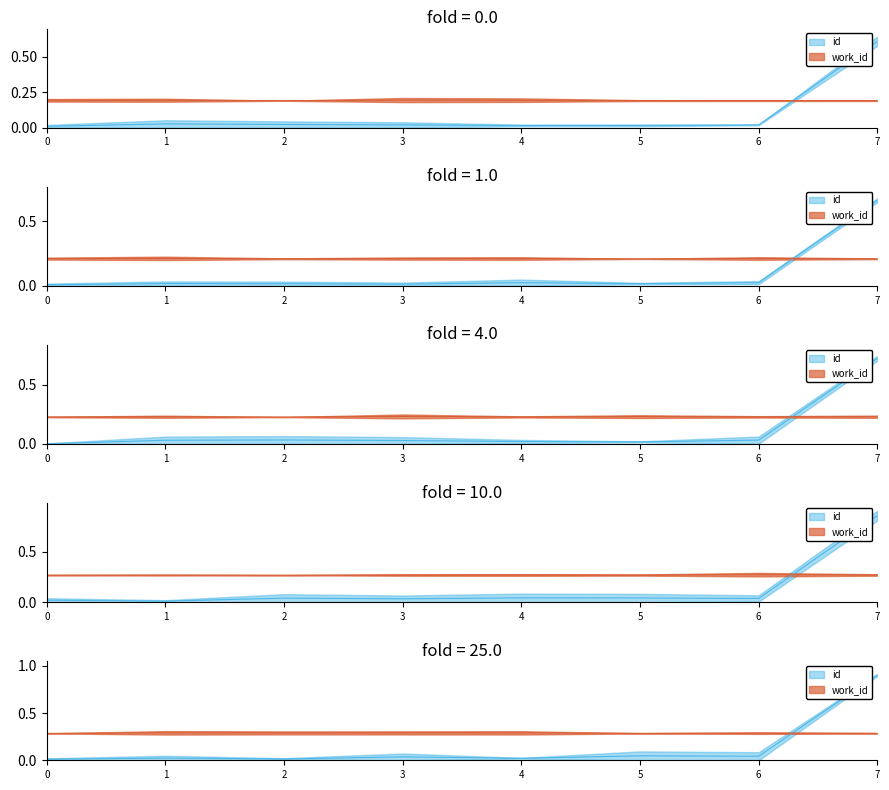

At which label does id (line) reach its peak?

7